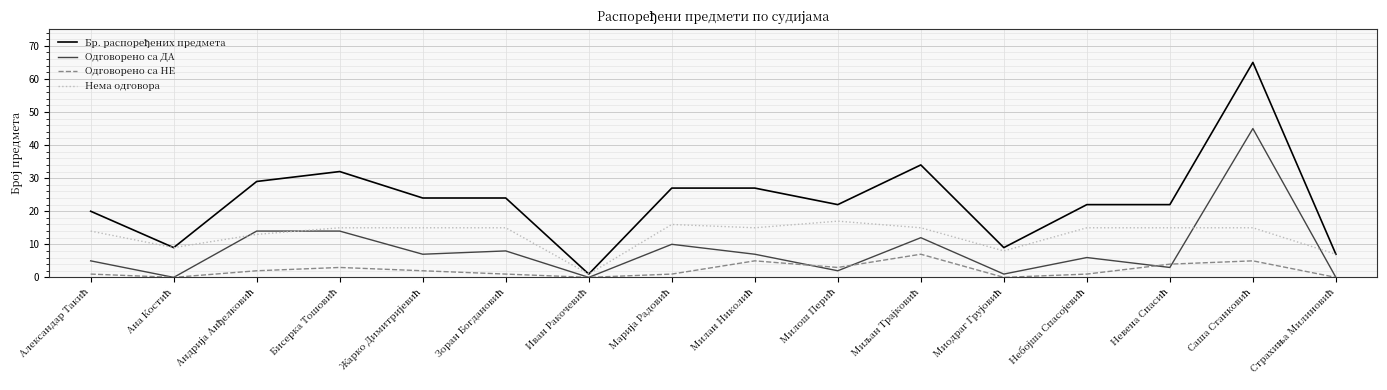

What is the greatest value displayed?

65